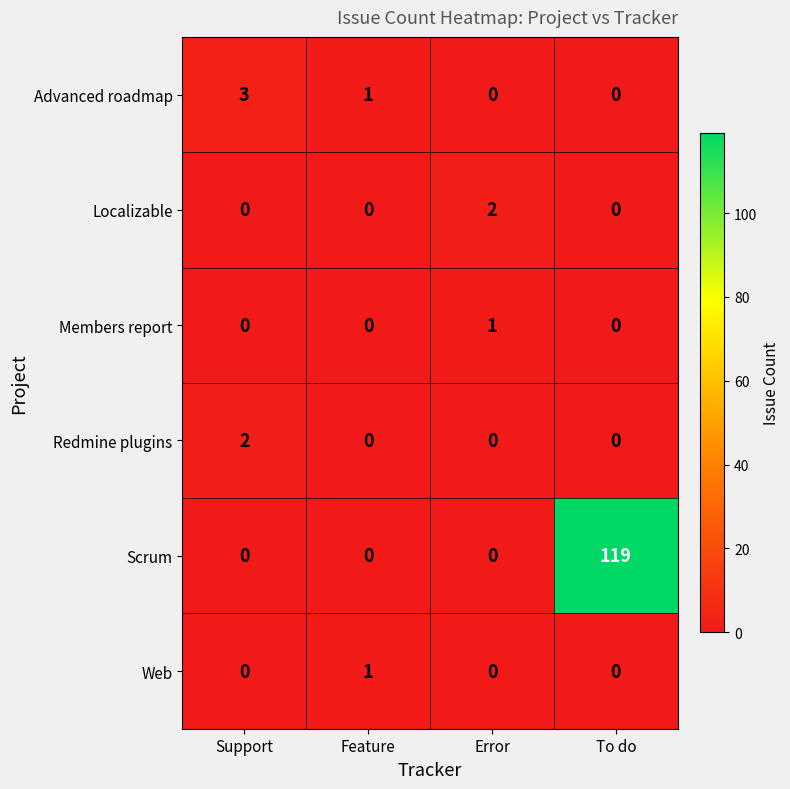

Is the value of Redmine plugins at To do greater than the value of Localizable at Error?

No